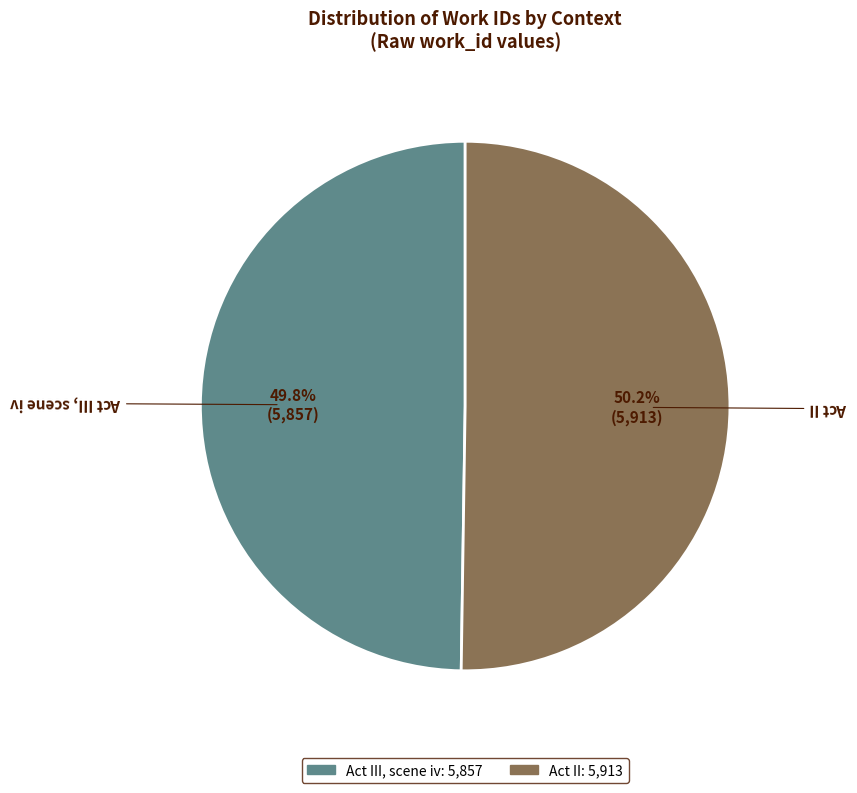

Does any single category account for the majority?

Yes